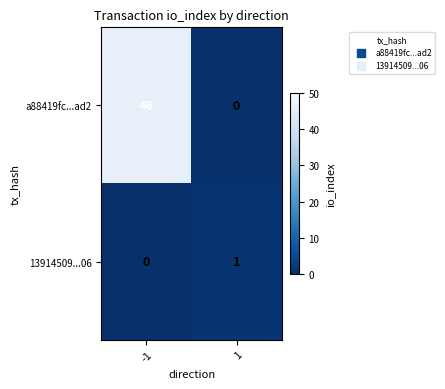

What is the sum of all a88419fc...ad2 values?

46